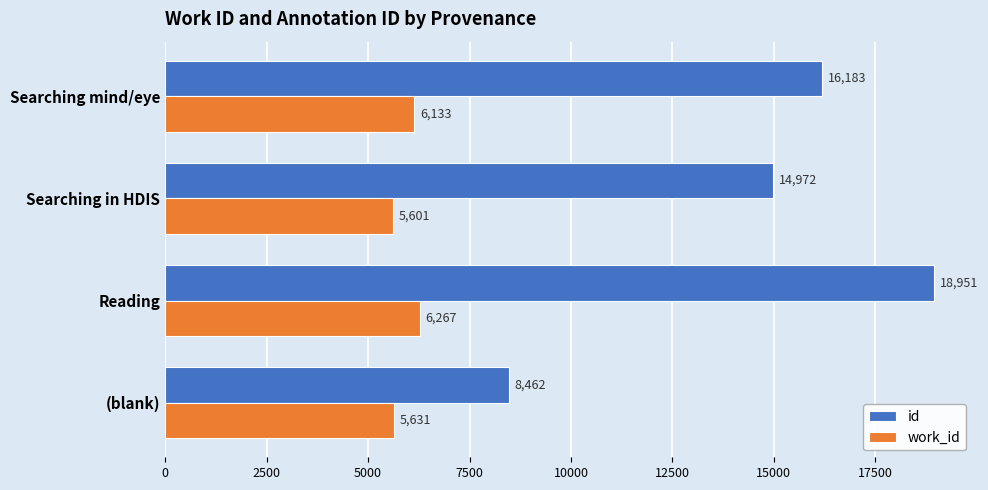

What is the sum of all work_id values?

23632